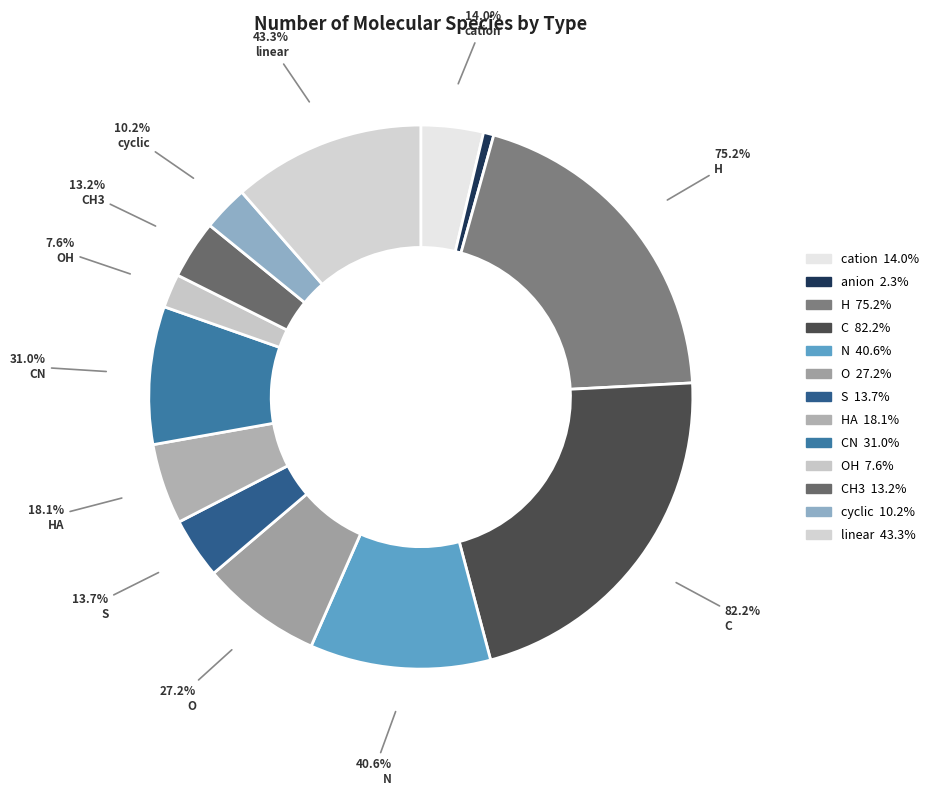

Rank the categories by value from lowest to highest.

anion, OH, cyclic, CH3, S, cation, HA, O, CN, N, linear, H, C